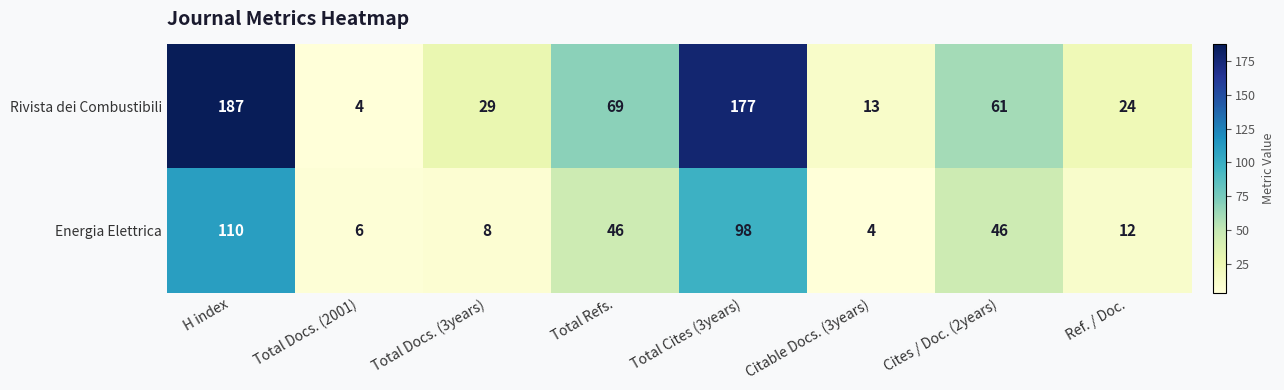

At how many categories does at least one series exceed 38?

4